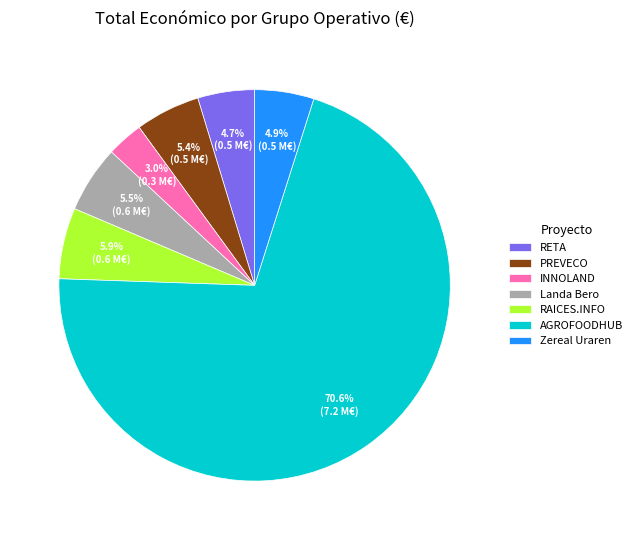

Which category accounts for the majority?

AGROFOODHUB